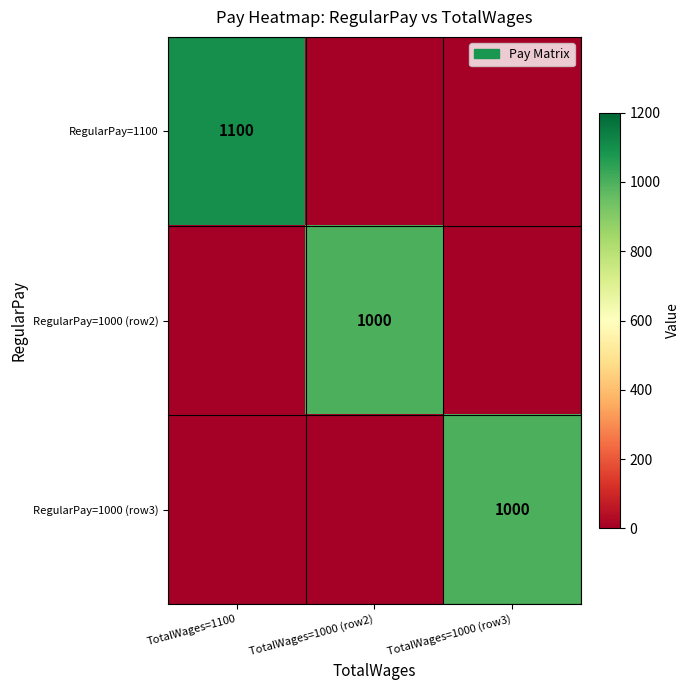

Is it true that RegularPay=1100 equals 1789 at TotalWages=1100?

False